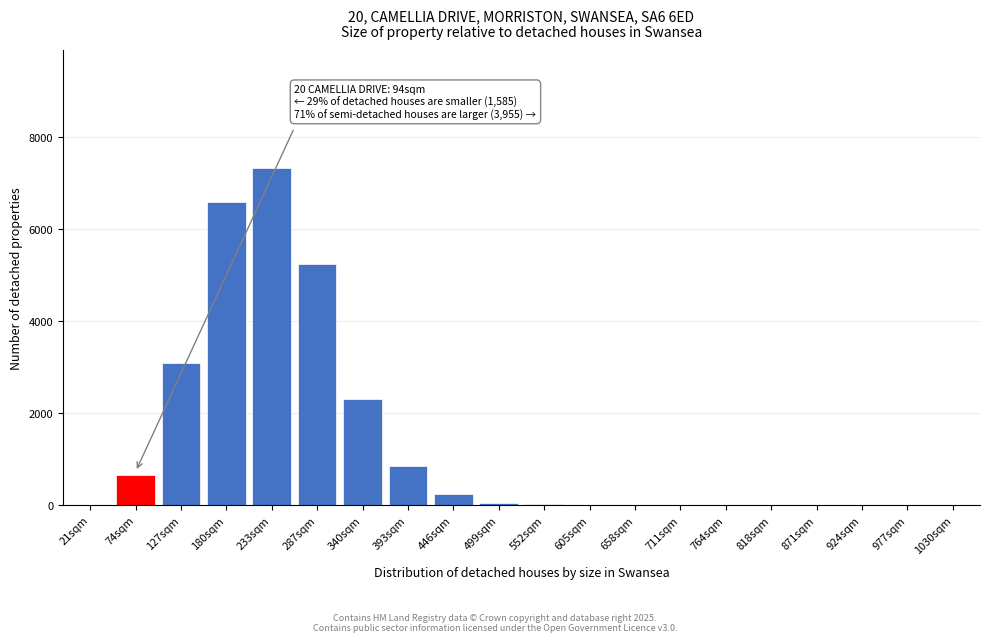

What is the greatest value displayed?

7319